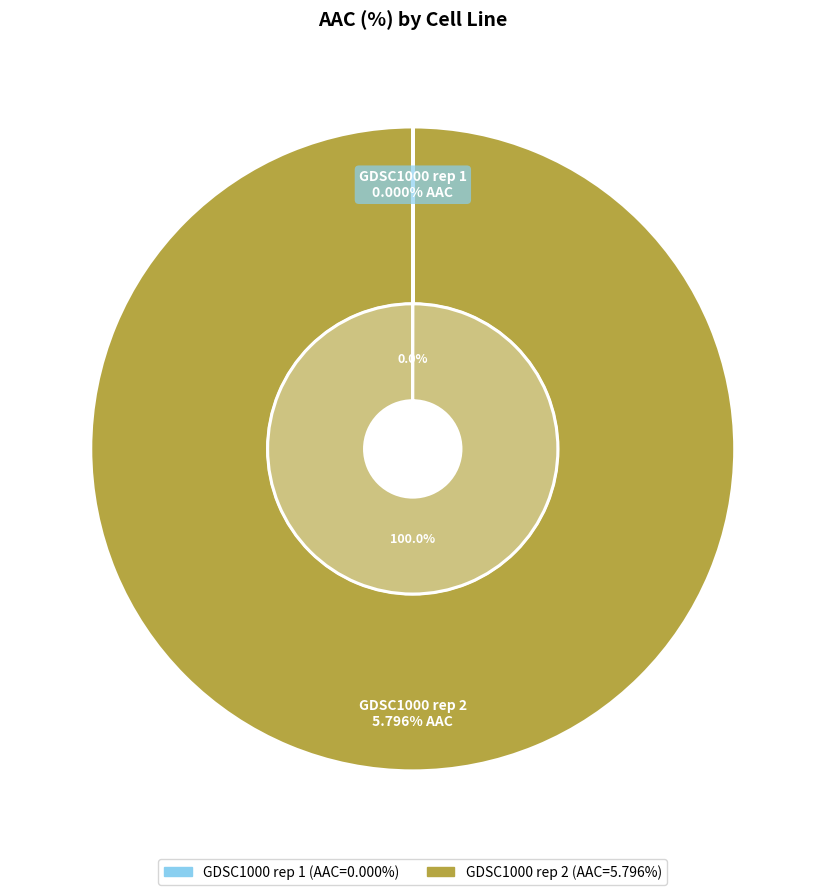

Which category has the biggest portion of the pie?

GDSC1000 rep 2